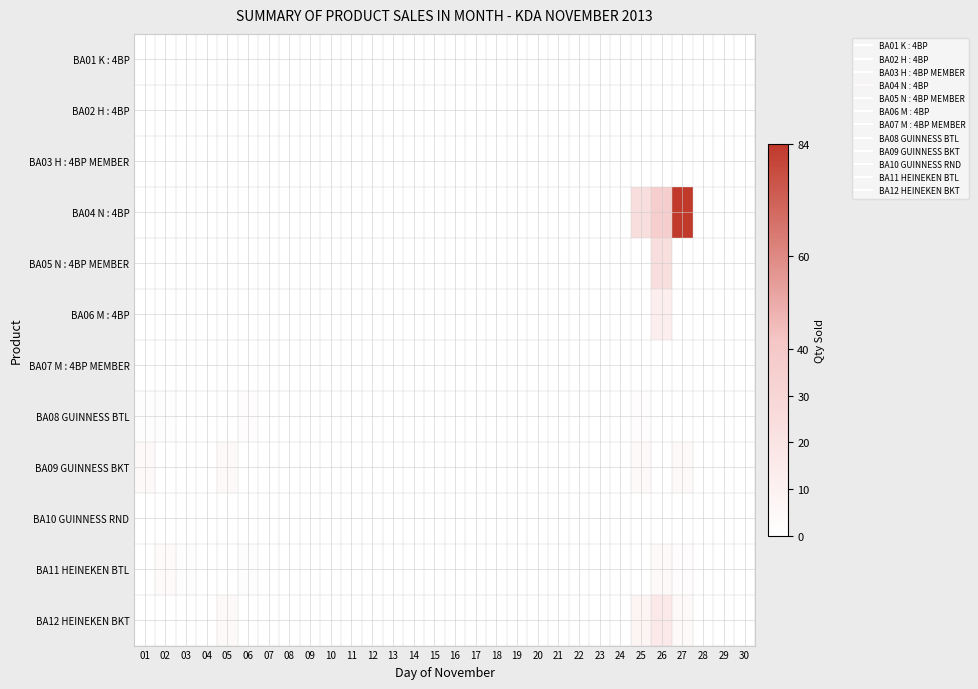

At how many categories does at least one series exceed 80?

1